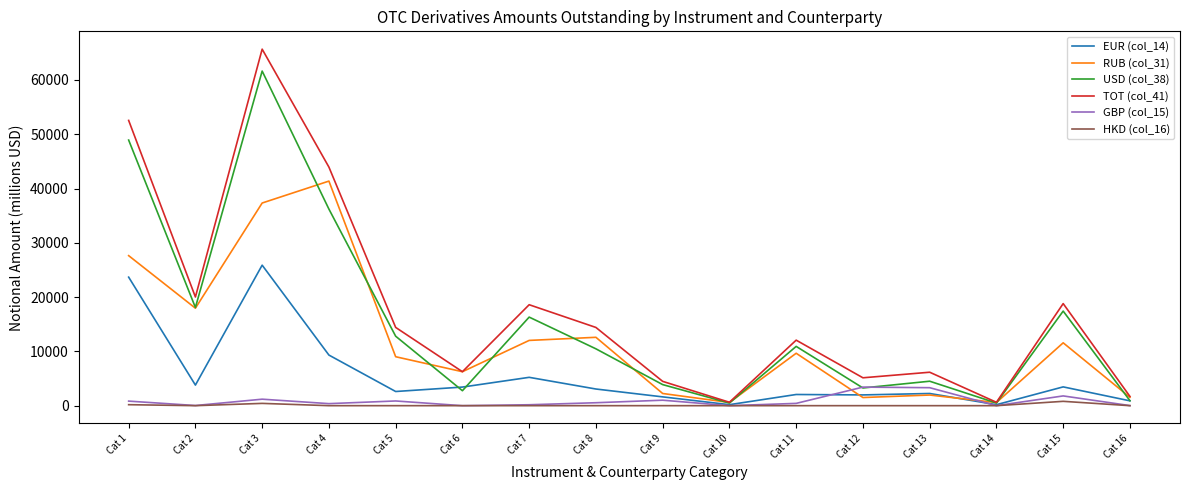

At which label does USD (col_38) reach its peak?

Cat 3